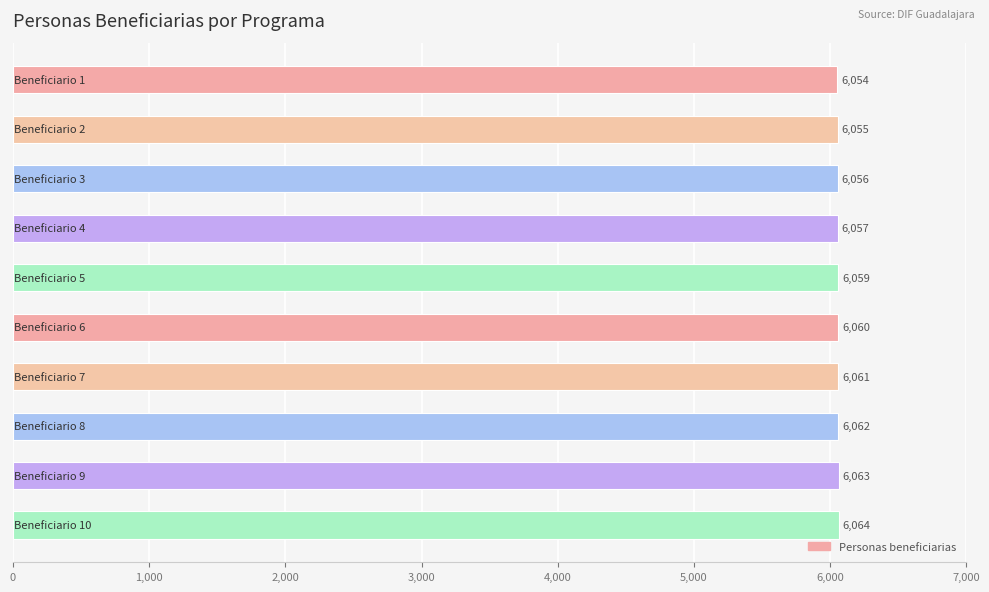

How many values are between 6056 and 6062?

6